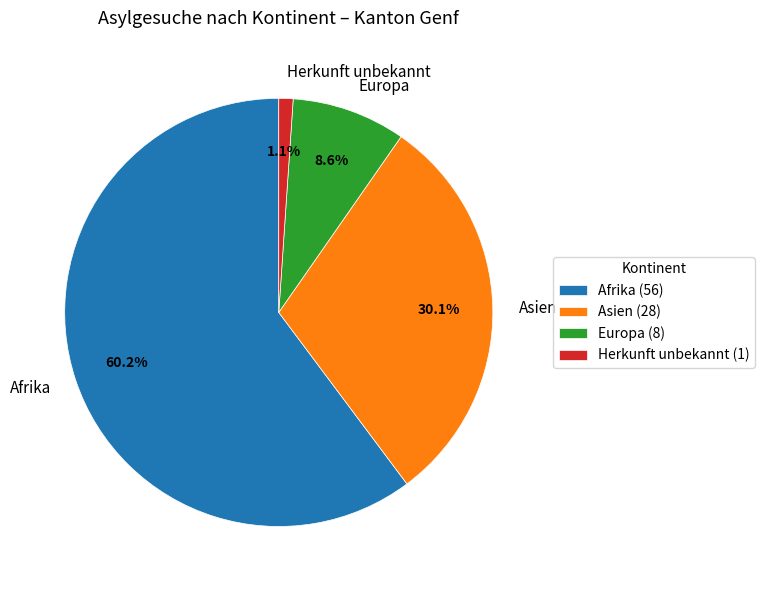

Does Afrika account for over 50% of the chart?

Yes